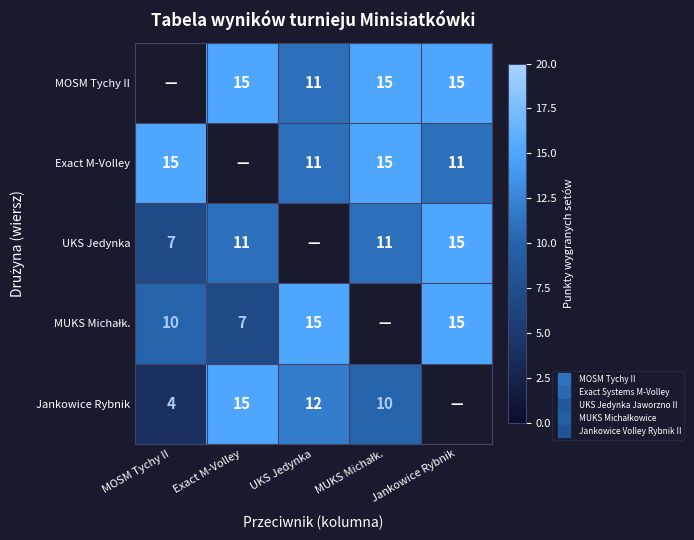

Is the value of MUKS Michałk. at UKS Jedynka greater than the value of Jankowice Rybnik at Exact M-Volley?

No